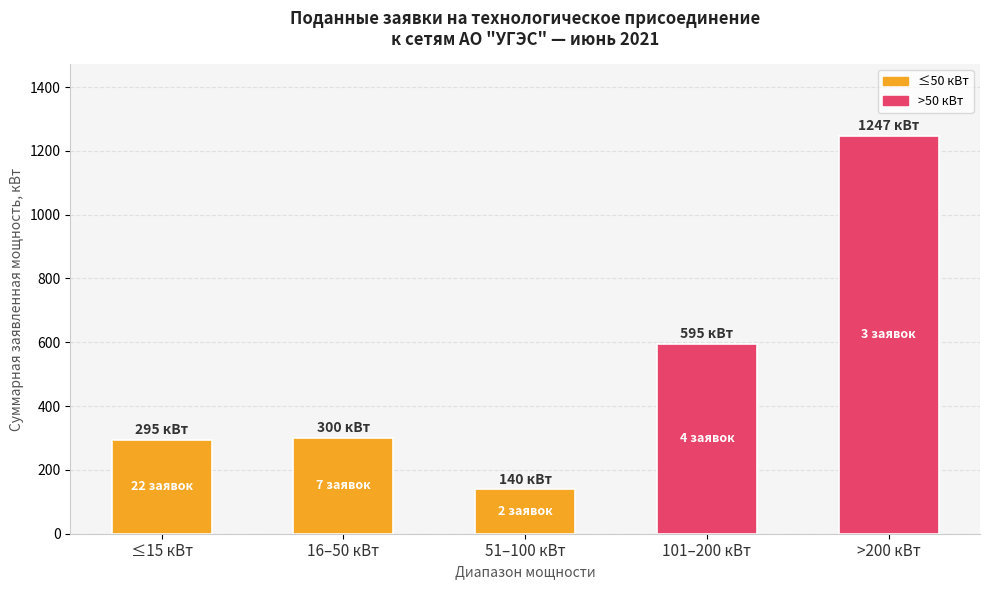

Between >200 кВт and 16–50 кВт, which is larger?

>200 кВт